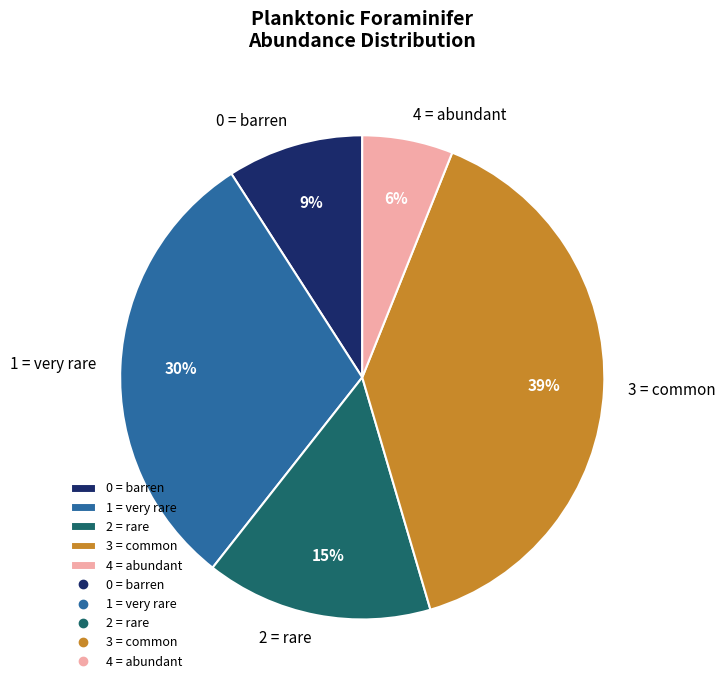

To the nearest percent, what is the difference between the largest and smallest slice percentages?

33%